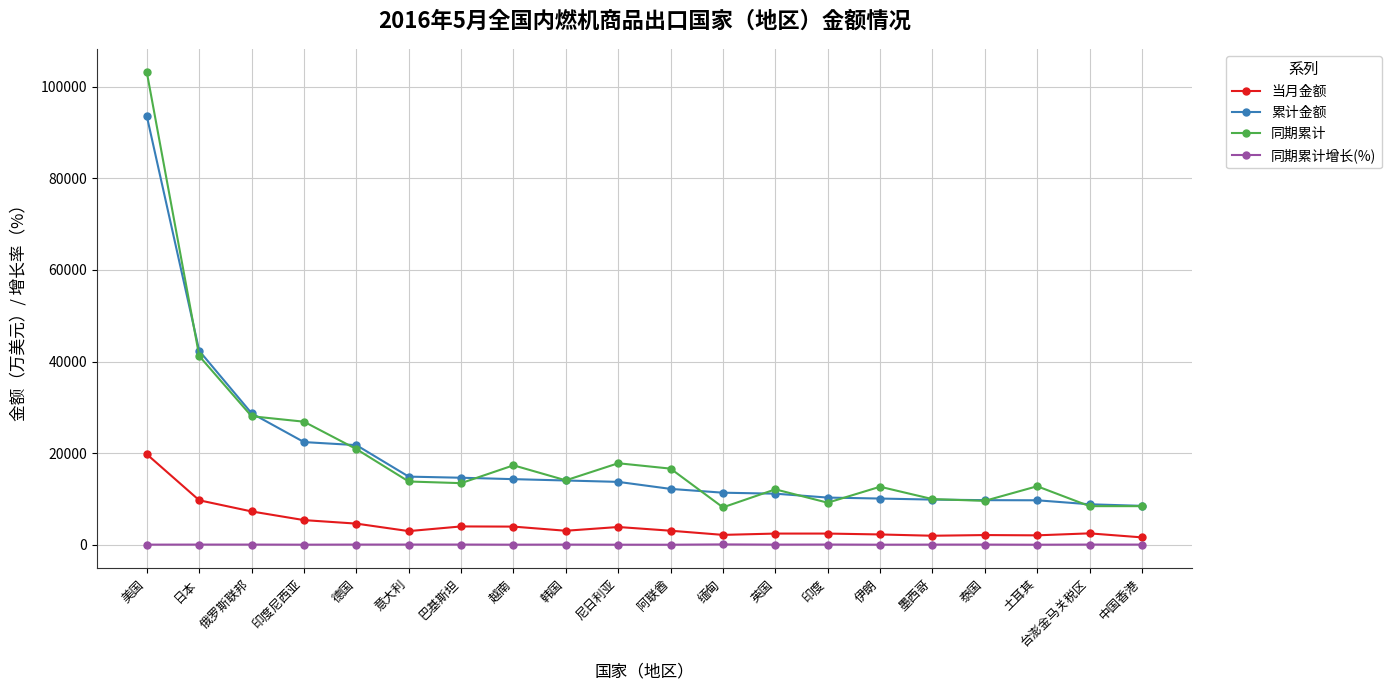

What is the spread (max minus min) of values at 意大利?

14842.0